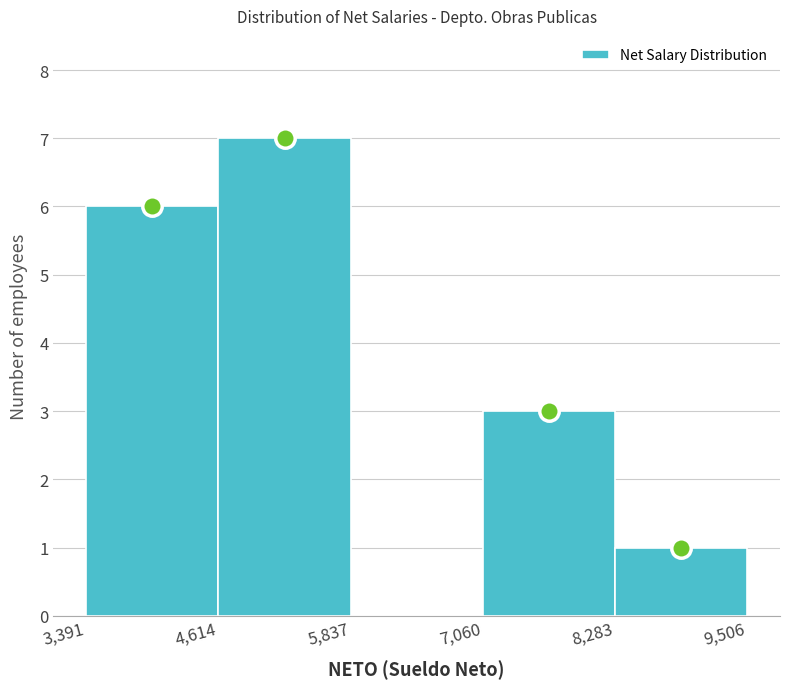

What is the height of the bar covering 3,391 to 4,614 on the x-axis? The values are not printed on the chart, so give them approximately, as read against the axis.

6